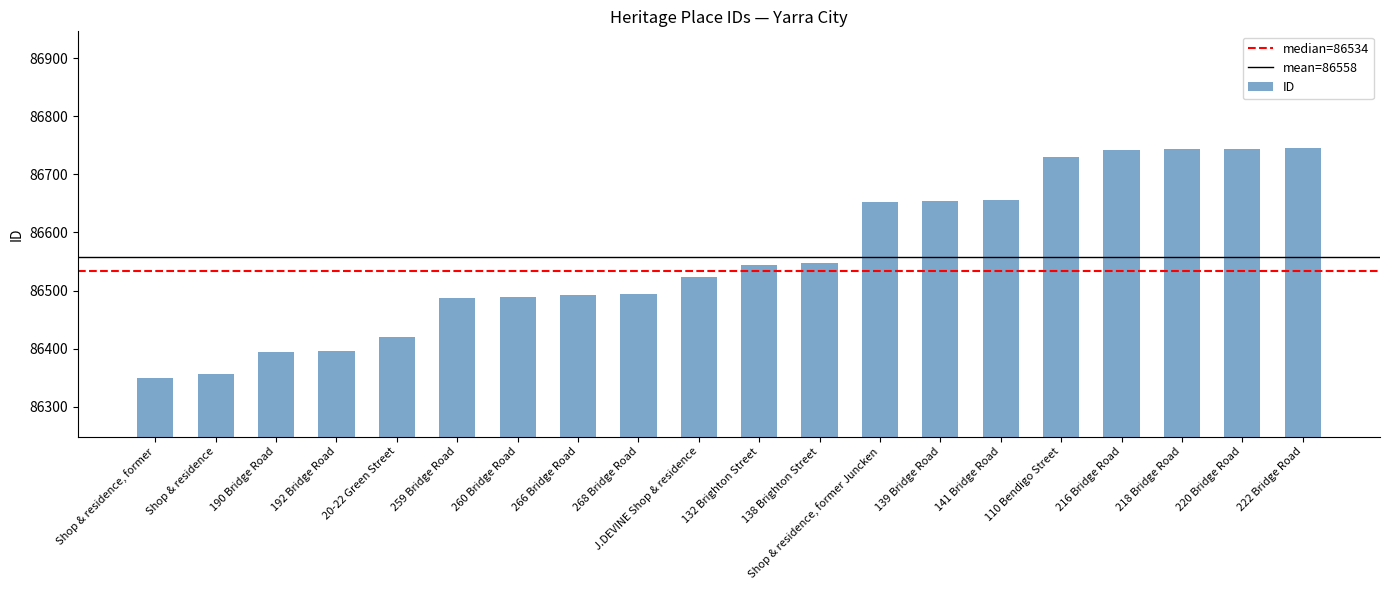

What is the difference between the maximum and minimum values?

397